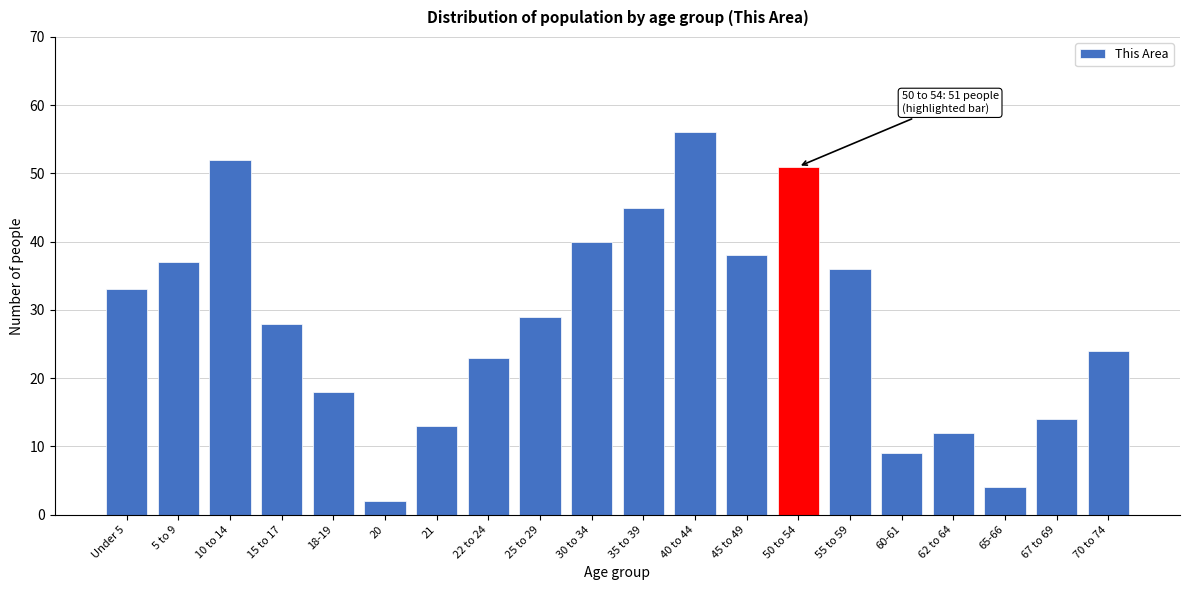

Reading right to left, list all the values displayed in this chart.

70 to 74=24	67 to 69=14	65-66=4	62 to 64=12	60-61=9	55 to 59=36	50 to 54=51	45 to 49=38	40 to 44=56	35 to 39=45	30 to 34=40	25 to 29=29	22 to 24=23	21=13	20=2	18-19=18	15 to 17=28	10 to 14=52	5 to 9=37	Under 5=33